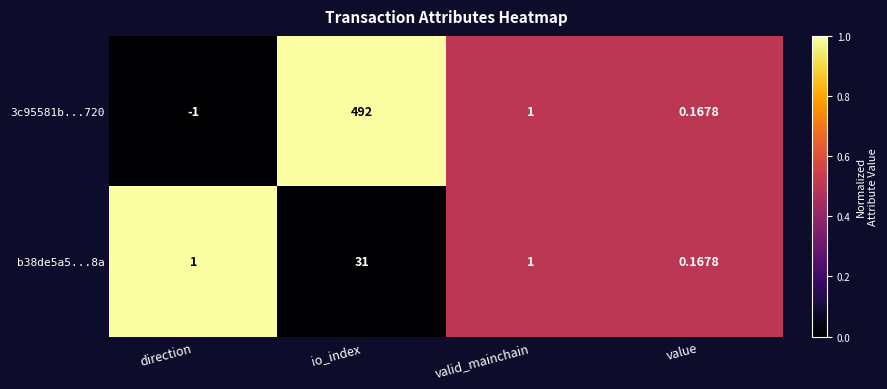

At which category does the chart reach its peak across all series?

io_index